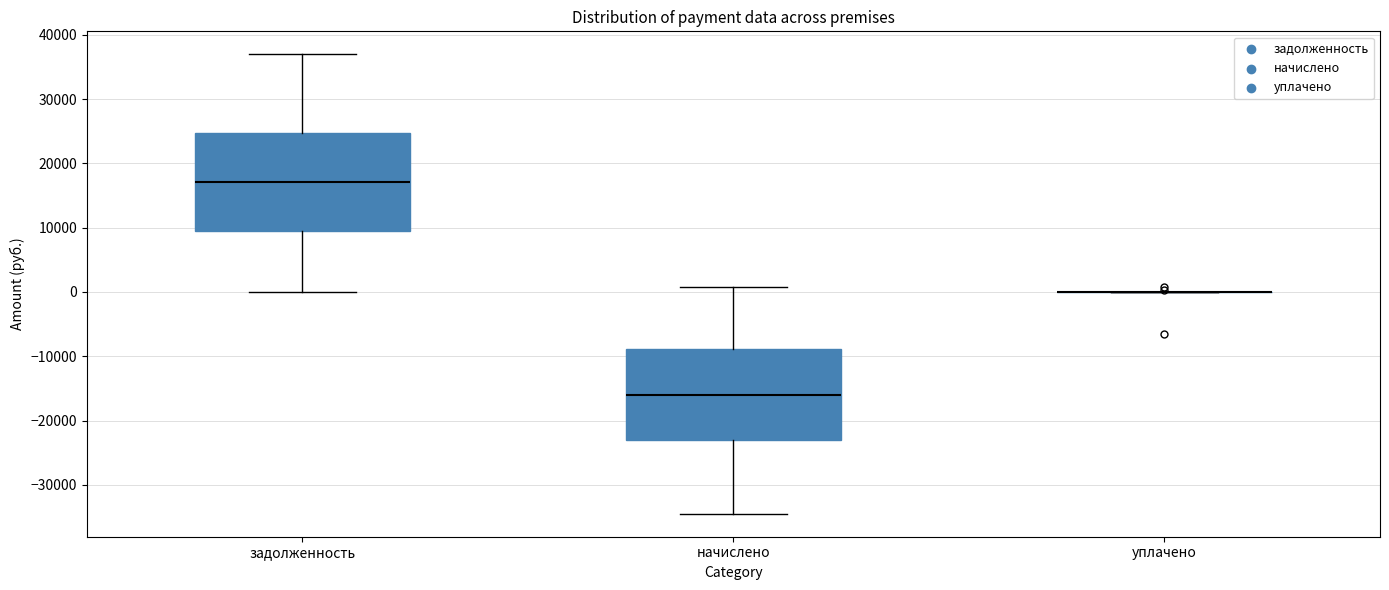

Reading left to right, transcribe this box plot: for each box, give where its median line is, the range the box spans, and where its two whiskers end, as read against the y-axis. The values are not printed on the chart, so give them approximately, as read against the axis.

задолженность: median 17000, box 9000 to 25000, whiskers 0 to 37000
начислено: median -16000, box -23000 to -9000, whiskers -35000 to 1000
уплачено: box collapsed to a line at 0, whiskers 0 to 0